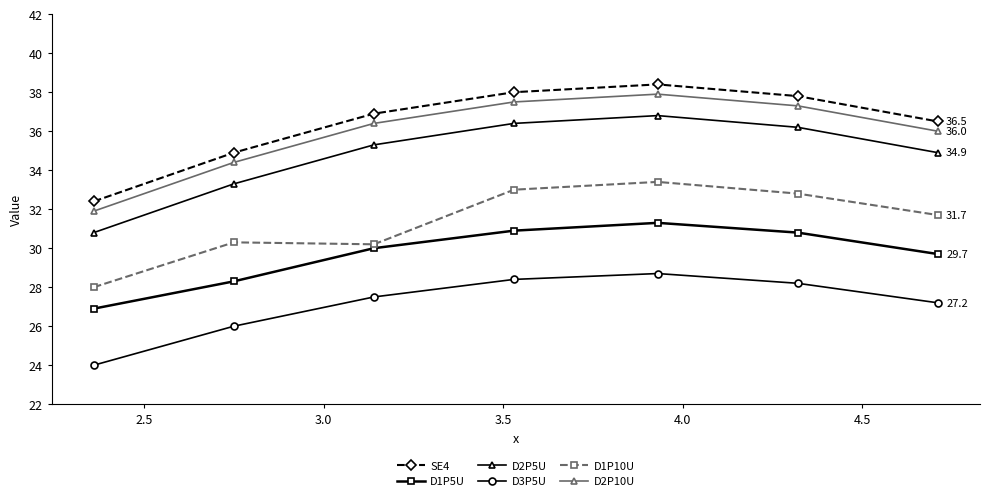

True or false: D1P5U and D1P10U cross at least once.

False